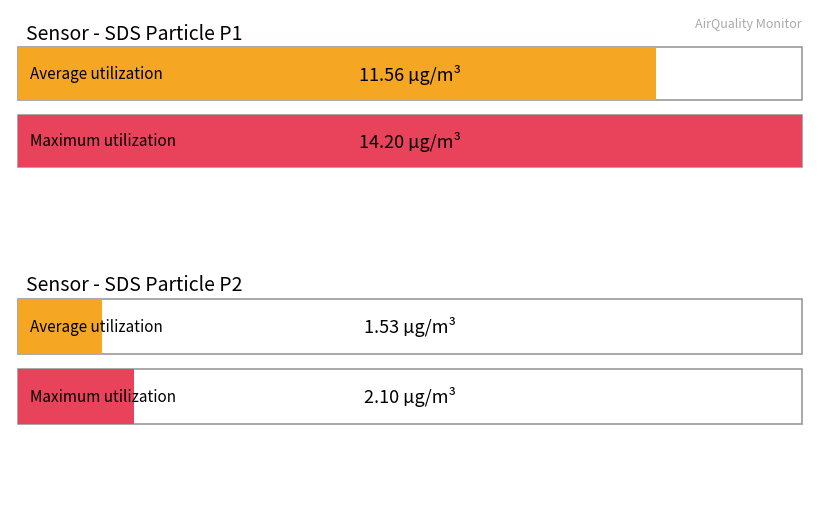

What are all the series names shown in the legend?

SDS_P1, SDS_P2